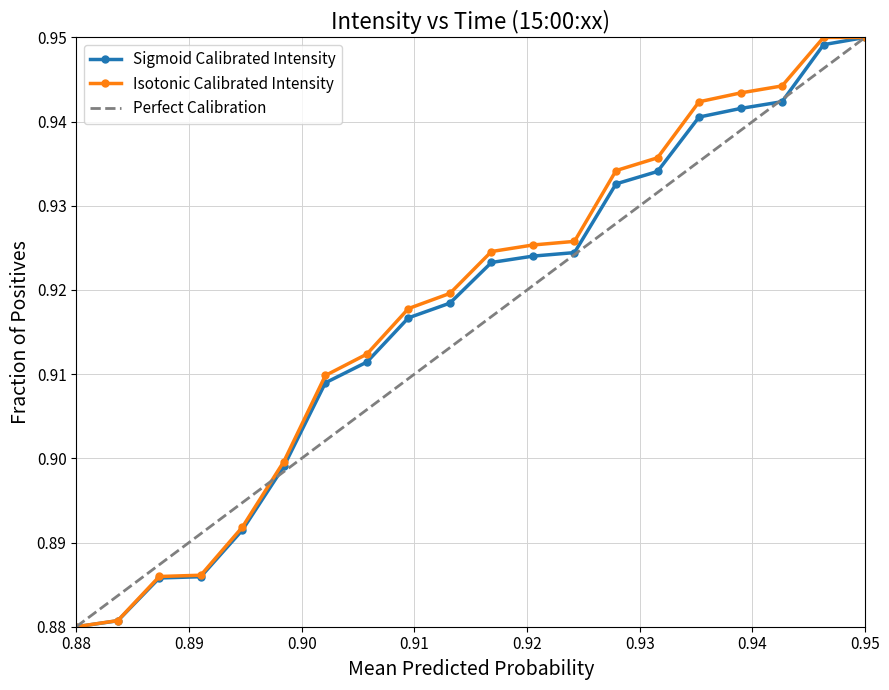

What is the value of the Perfect Calibration point at the 15th from the left?

0.9